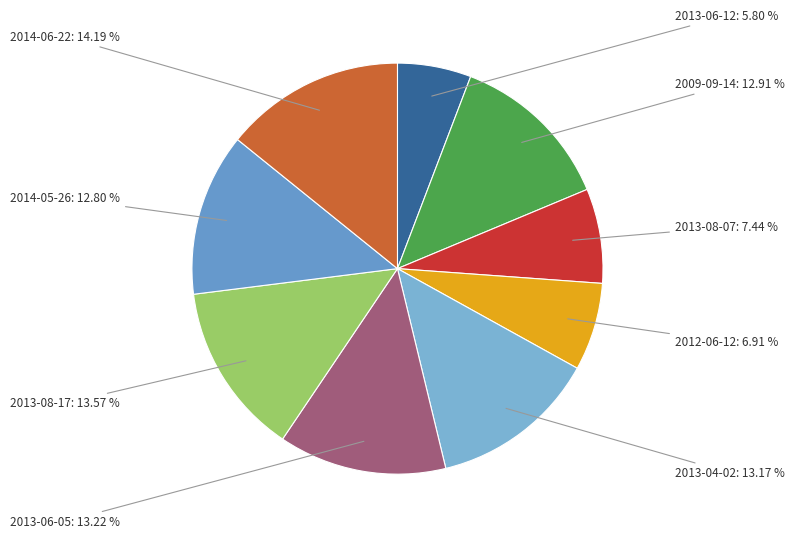

Count the number of slices in the pie.

9